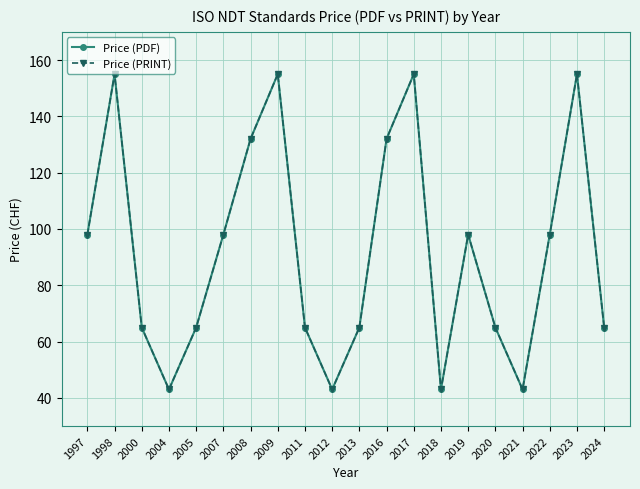

Is this an area chart (filled region under the line)?

No